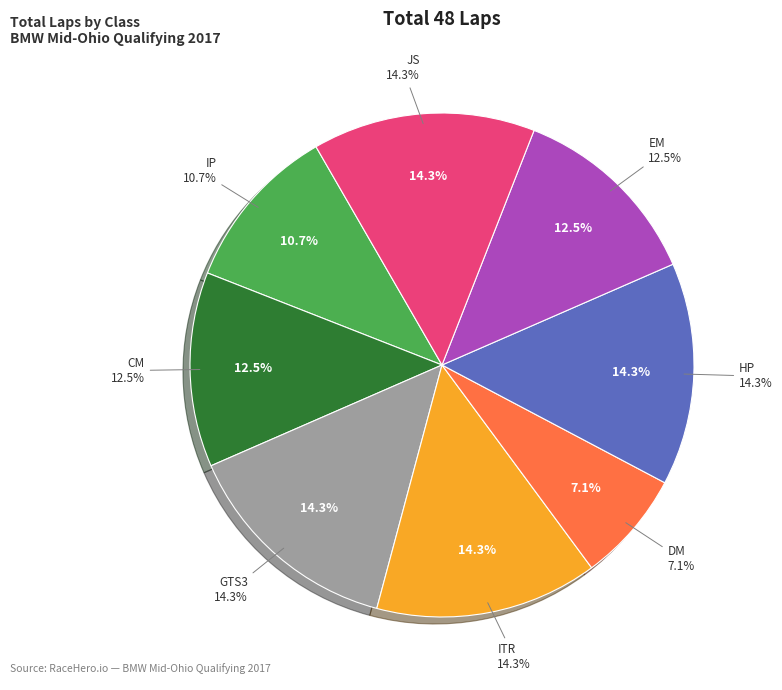

Rank the categories by value from highest to lowest.

GTS3, ITR, HP, JS, CM, EM, IP, DM